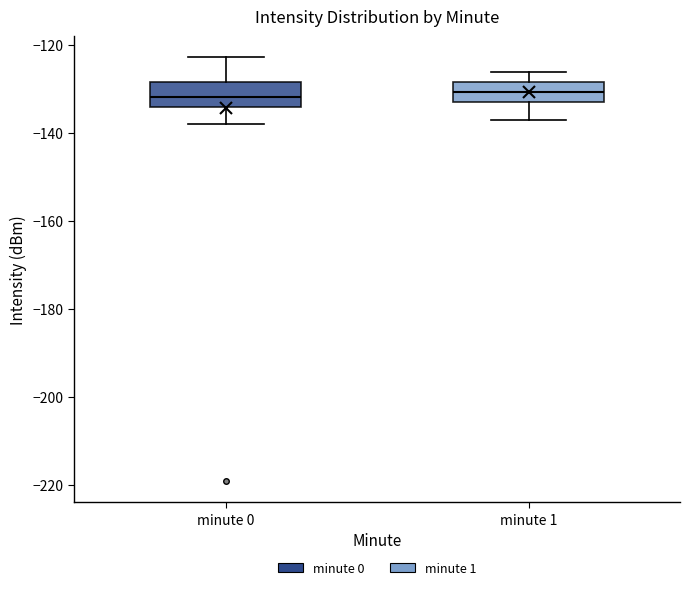

Reading left to right, transcribe this box plot: for each box, give where its median line is, the range the box spans, and where its two whiskers end, as read against the y-axis. The values are not printed on the chart, so give them approximately, as read against the axis.

minute 0: median -132, box -134 to -128, whiskers -138 to -122
minute 1: median -130, box -132 to -128, whiskers -138 to -126